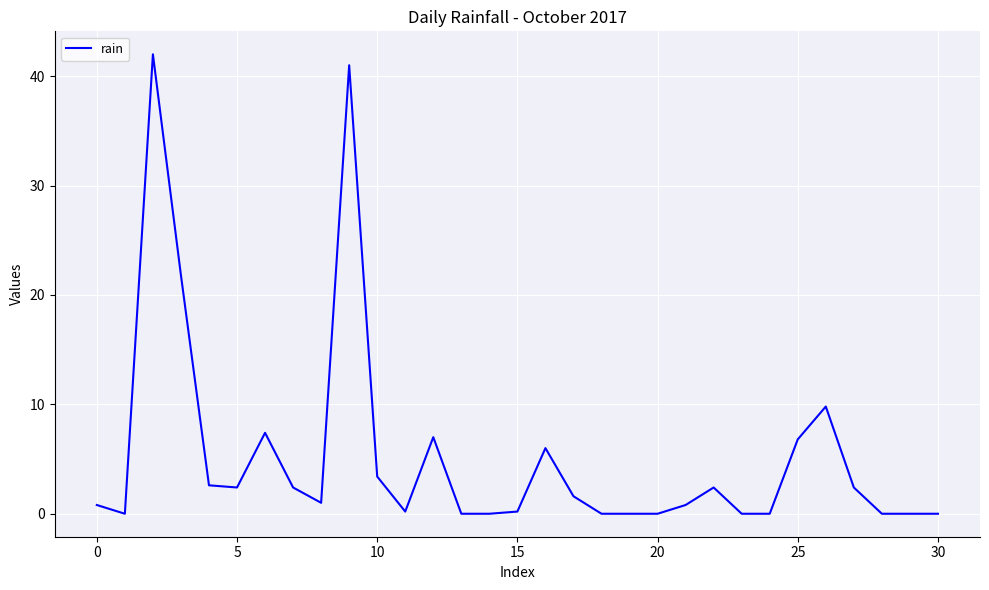

What is the maximum value shown in the chart?

42.0